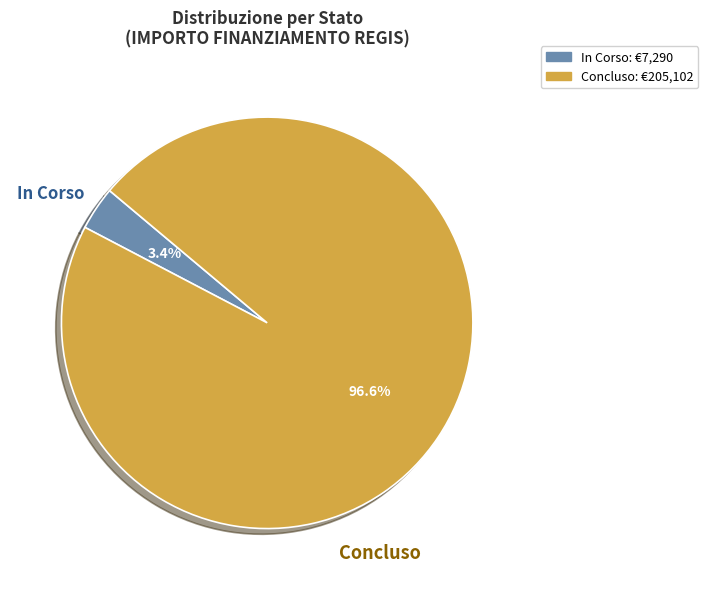

Between In Corso and Concluso, which is larger?

Concluso